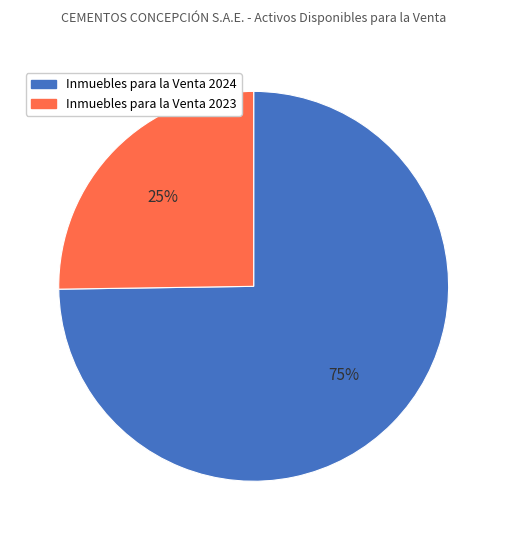

Is it true that Inmuebles para la Venta 2023 is 25% of the pie?

True